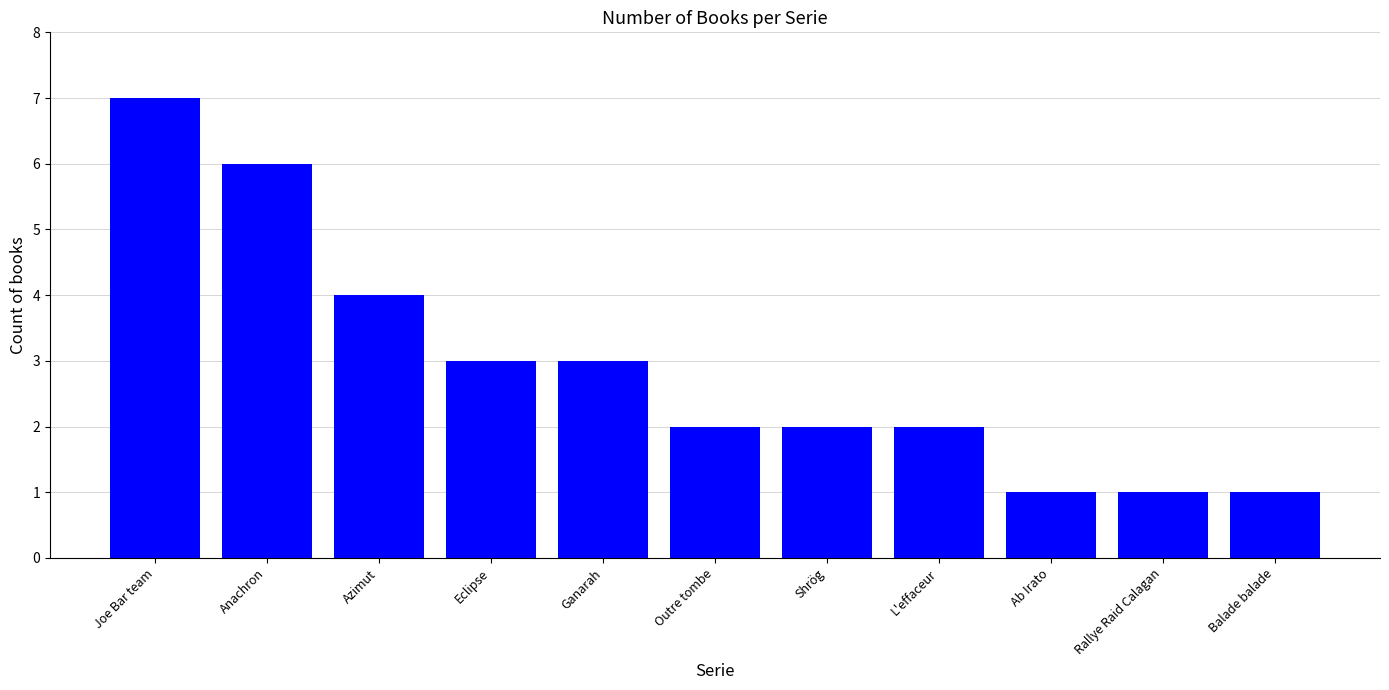

What is the smallest value displayed?

1